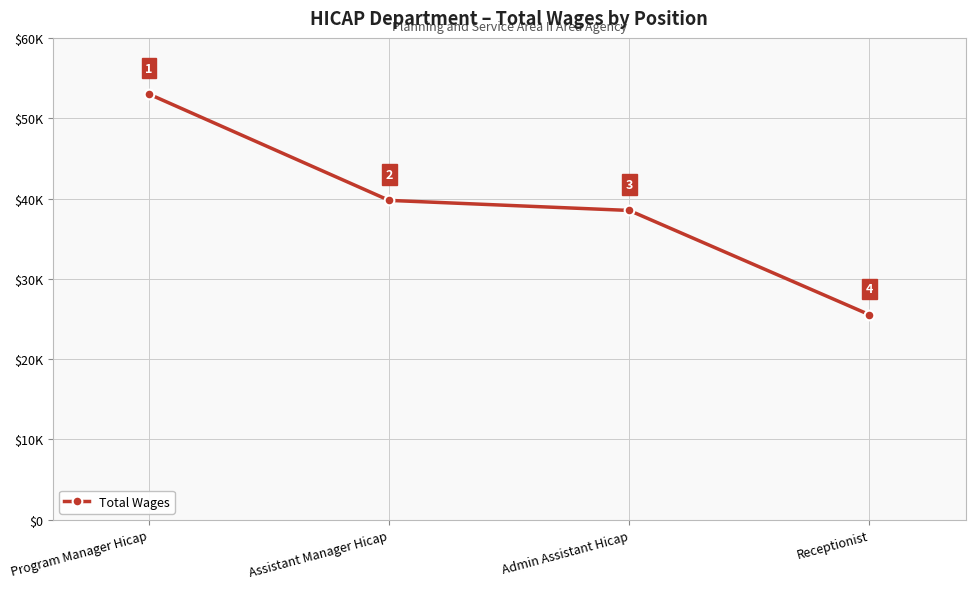

What is the sum of the values at Admin Assistant Hicap and Receptionist?

64049